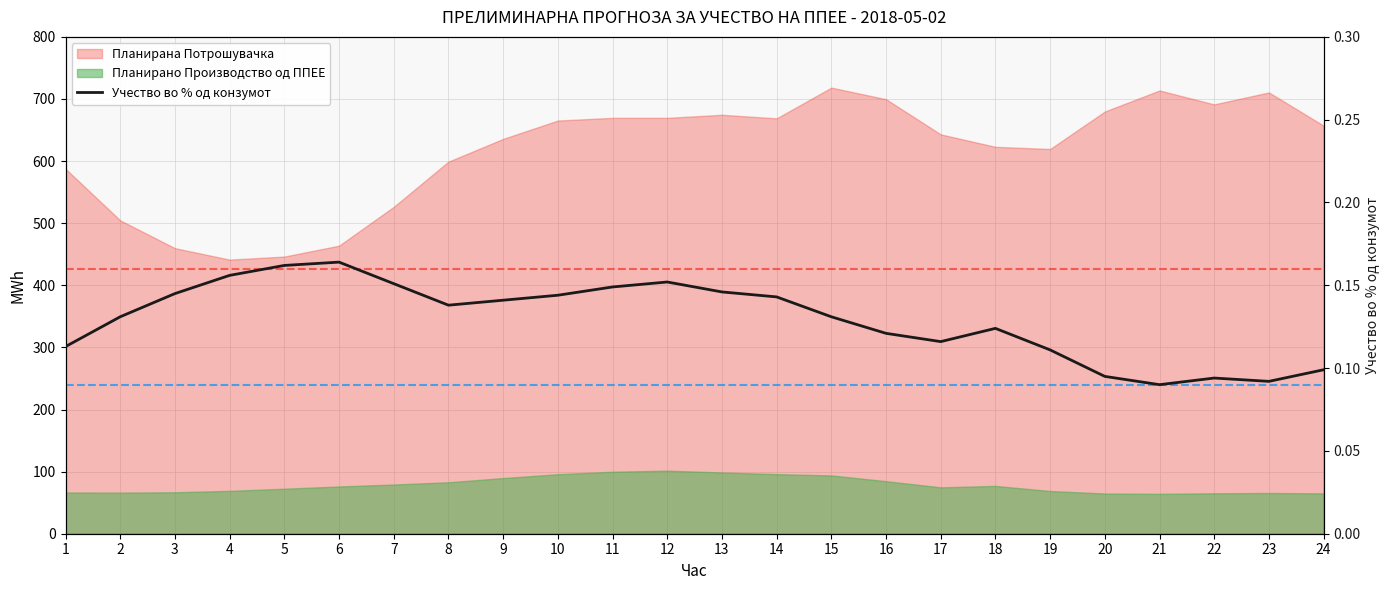

The chart shows a value of 0.2 at 14. True or false?

False